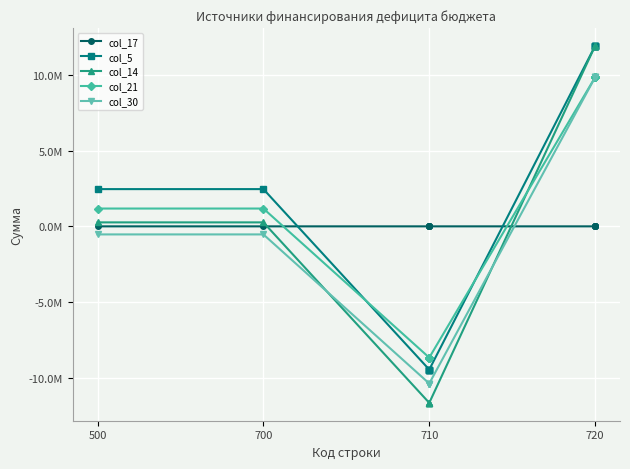

How many lines are shown in the chart?

5